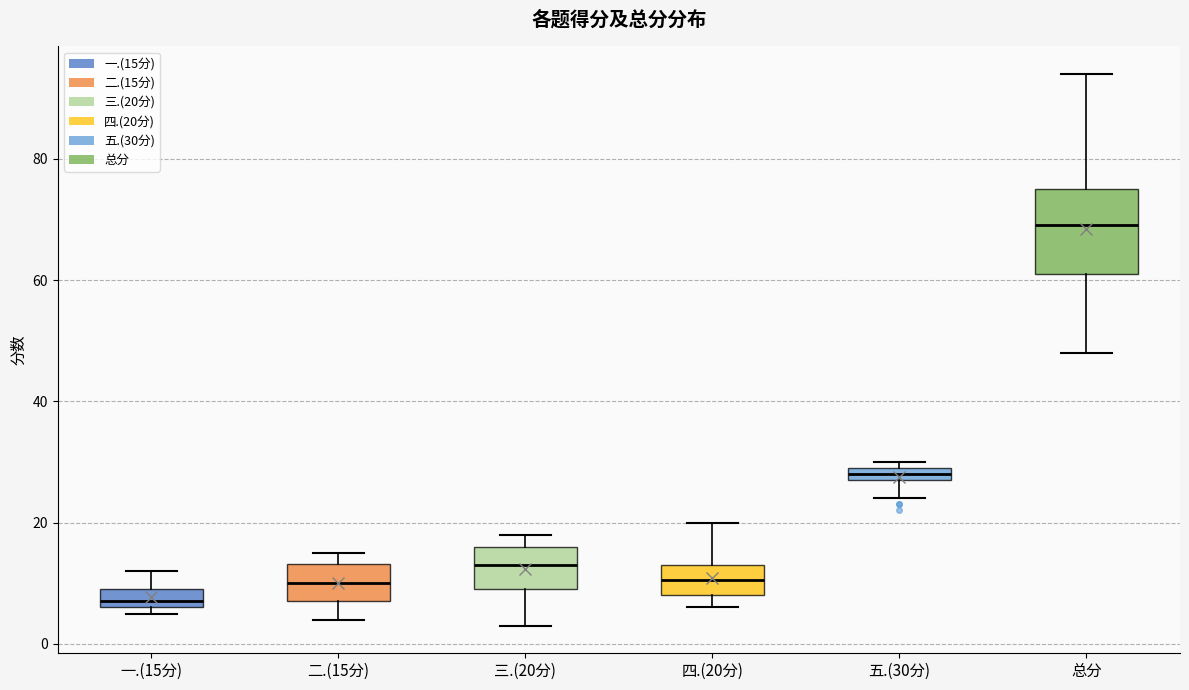

Which box is the tallest, from its lower edge to its upper edge?

总分